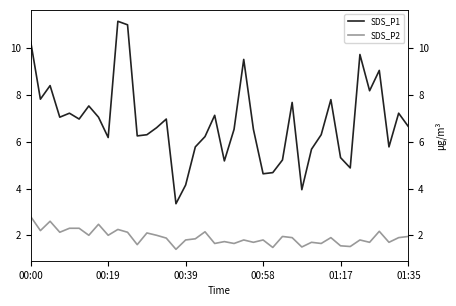

What is the difference between the SDS_P2 values at 39 and 23?

0.2